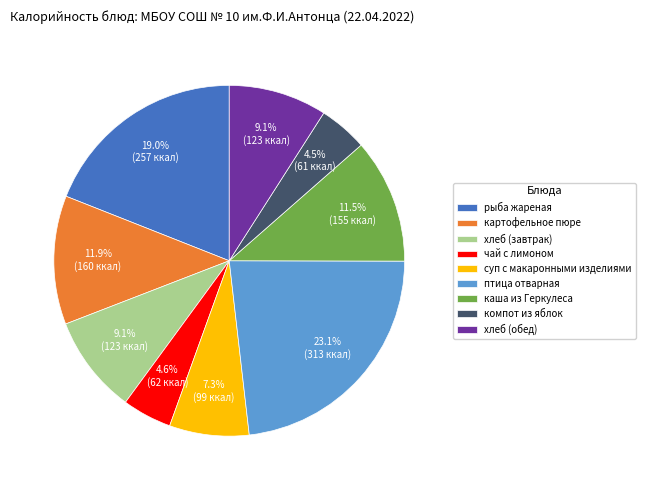

Is картофельное пюре the majority of the pie?

No